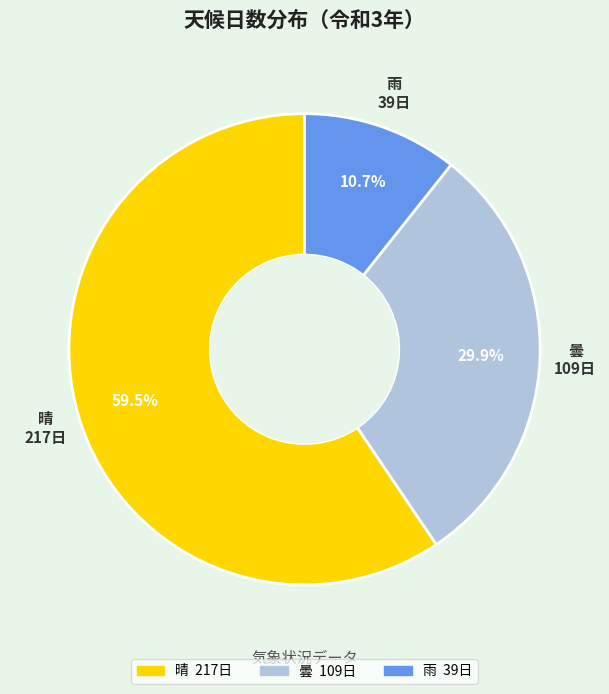

Is there a majority slice in this chart?

Yes